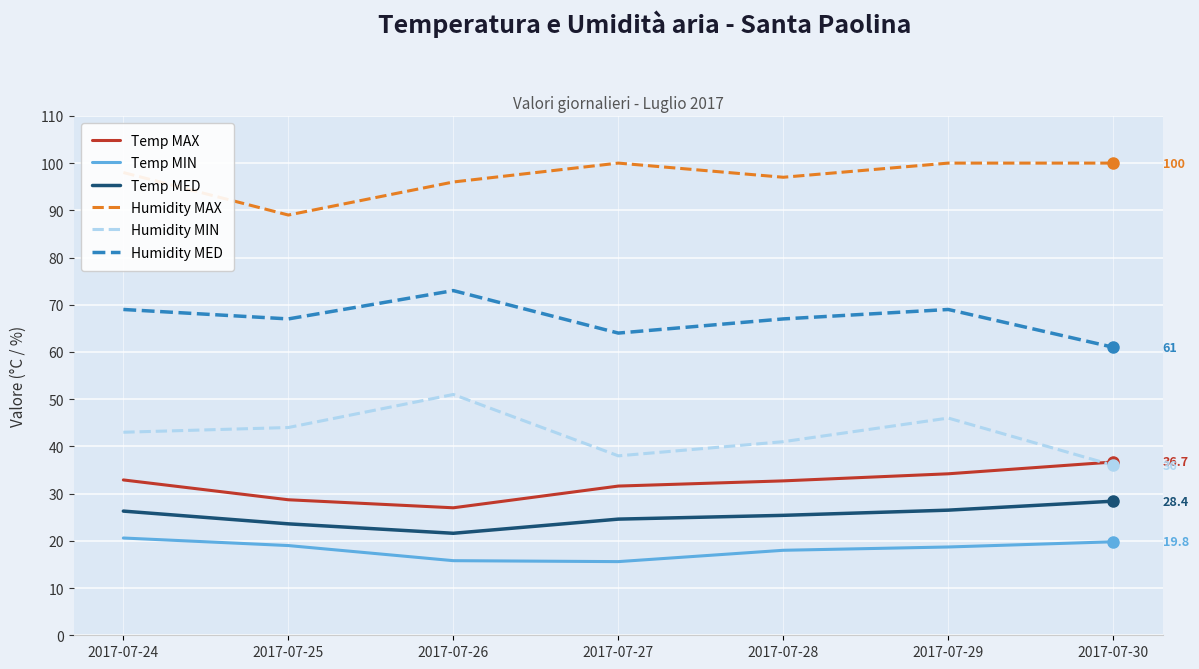

What is the difference between the highest and lowest values at 2017-07-25?

70.0